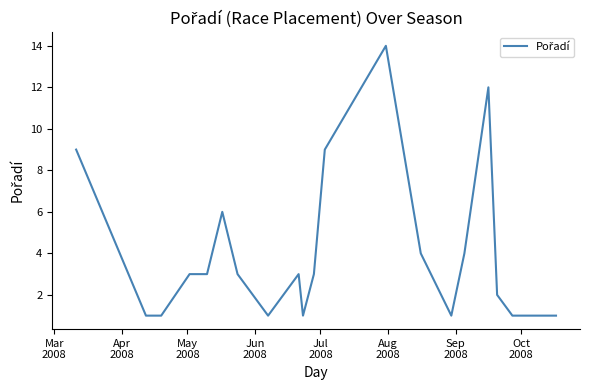

What is the maximum value shown in the chart?

14